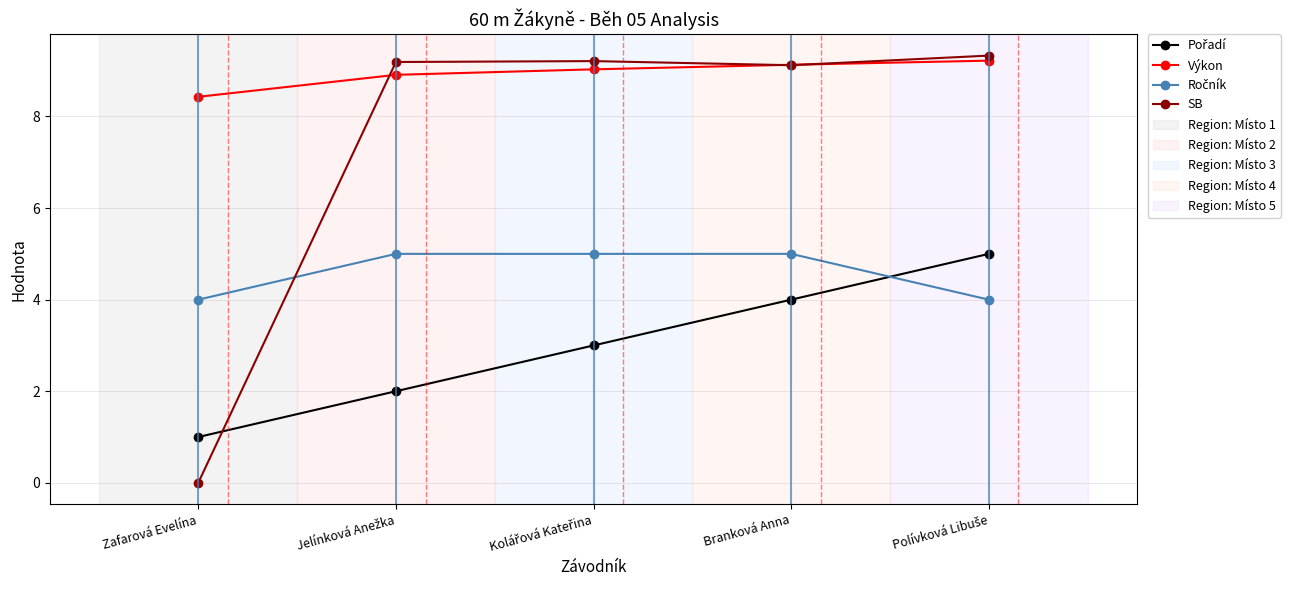

What is the label of the 1st point from the left?

Zafarová Evelína